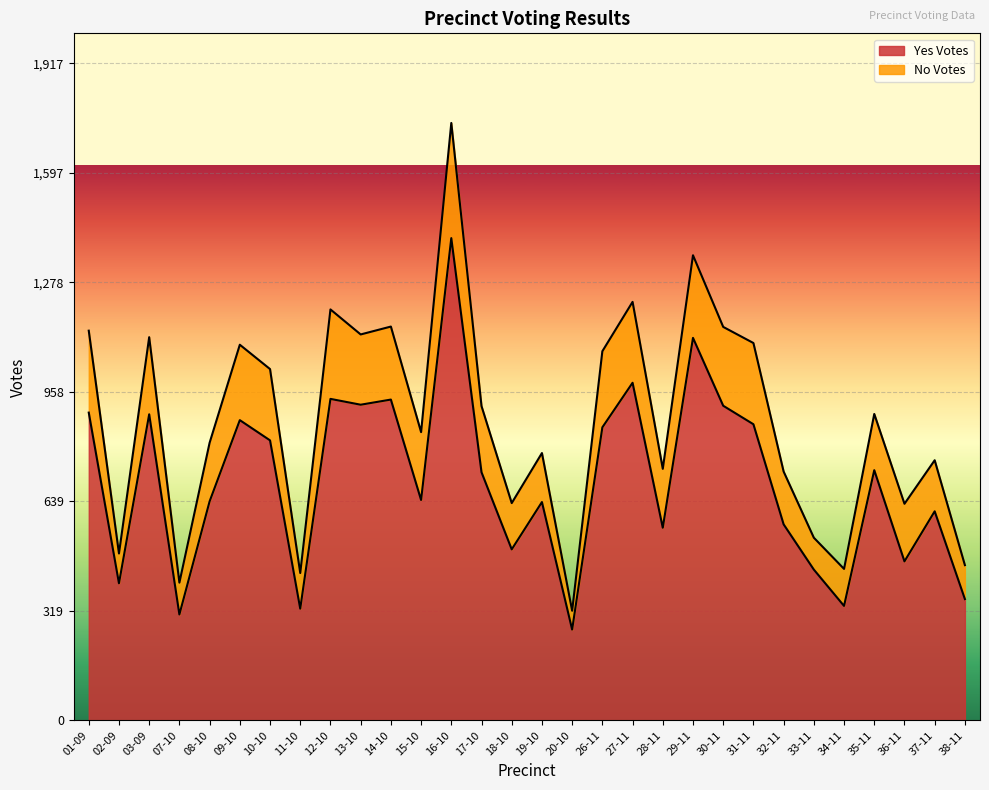

Between 38-11 and 02-09, which is larger?

02-09